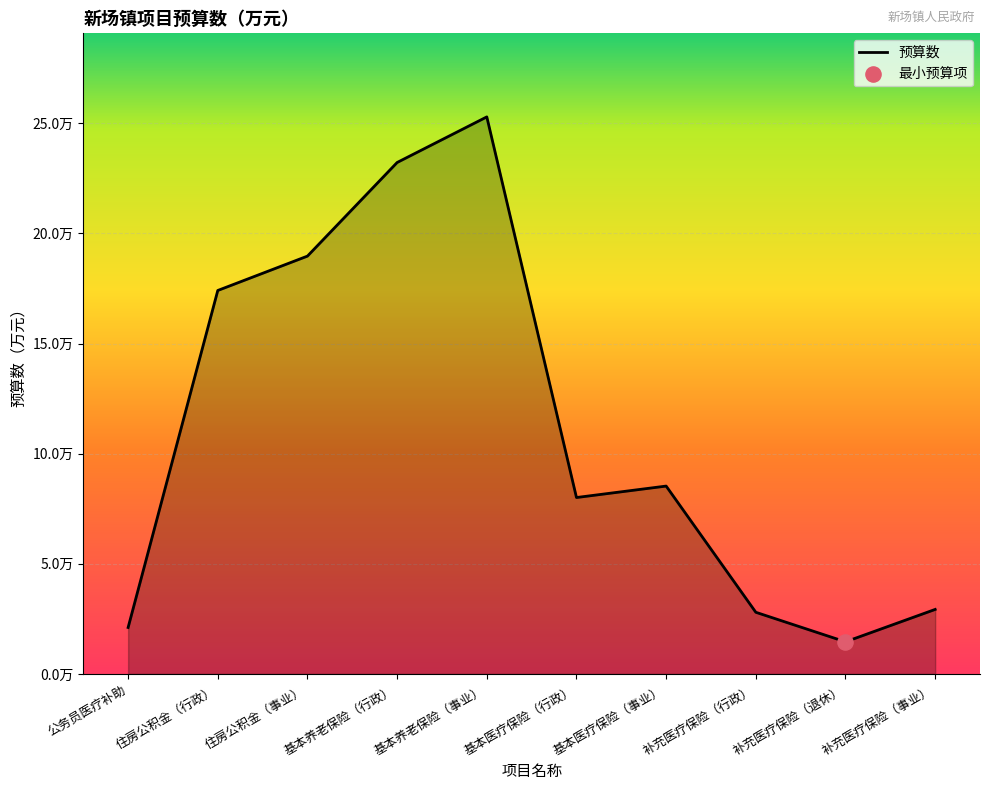

Approximately how many times larger is the value at 基本养老保险（行政） compared to 基本医疗保险（行政）?

2.9